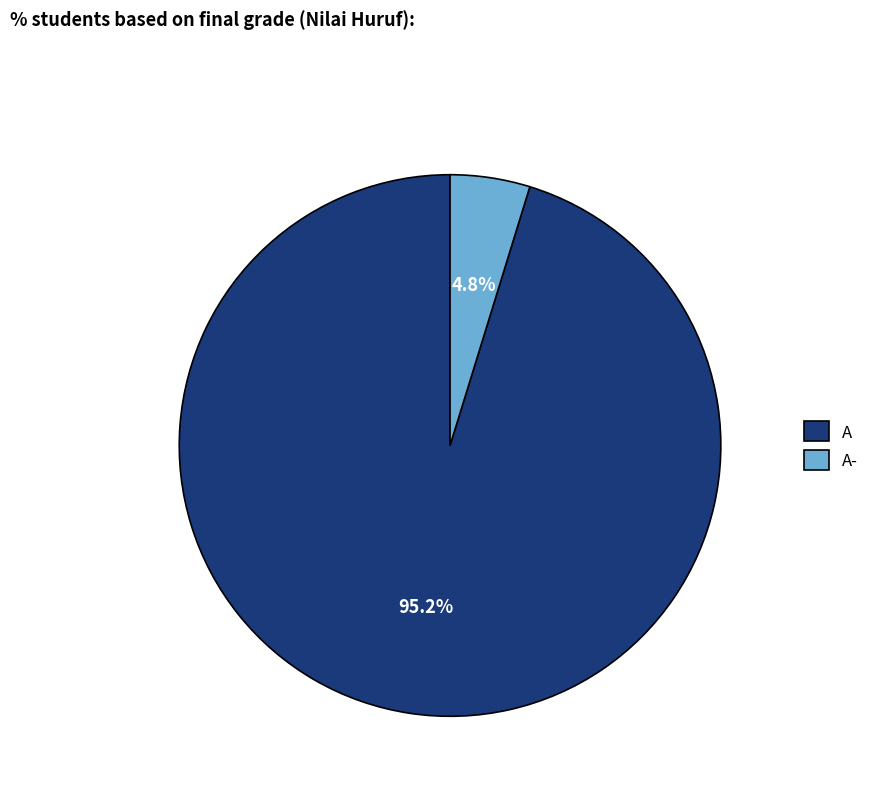

What percentage is the A slice, to the nearest percent?

95%